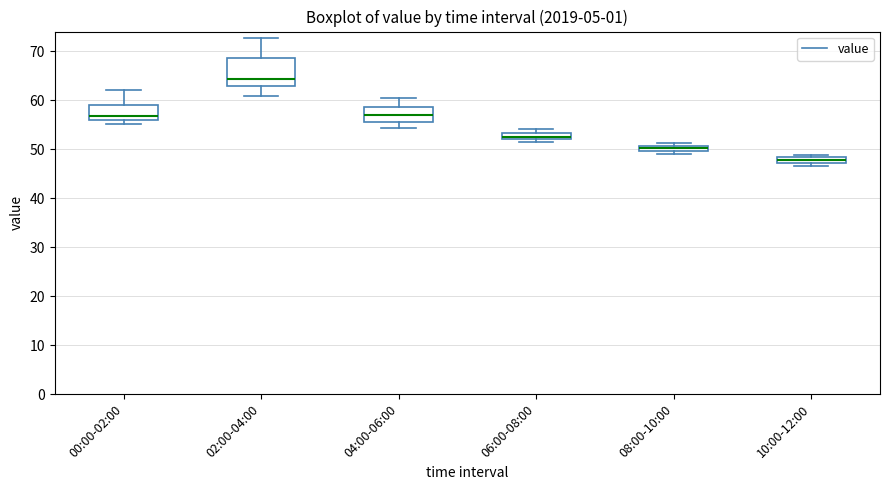

Which box is the tallest, from its lower edge to its upper edge?

02:00-04:00